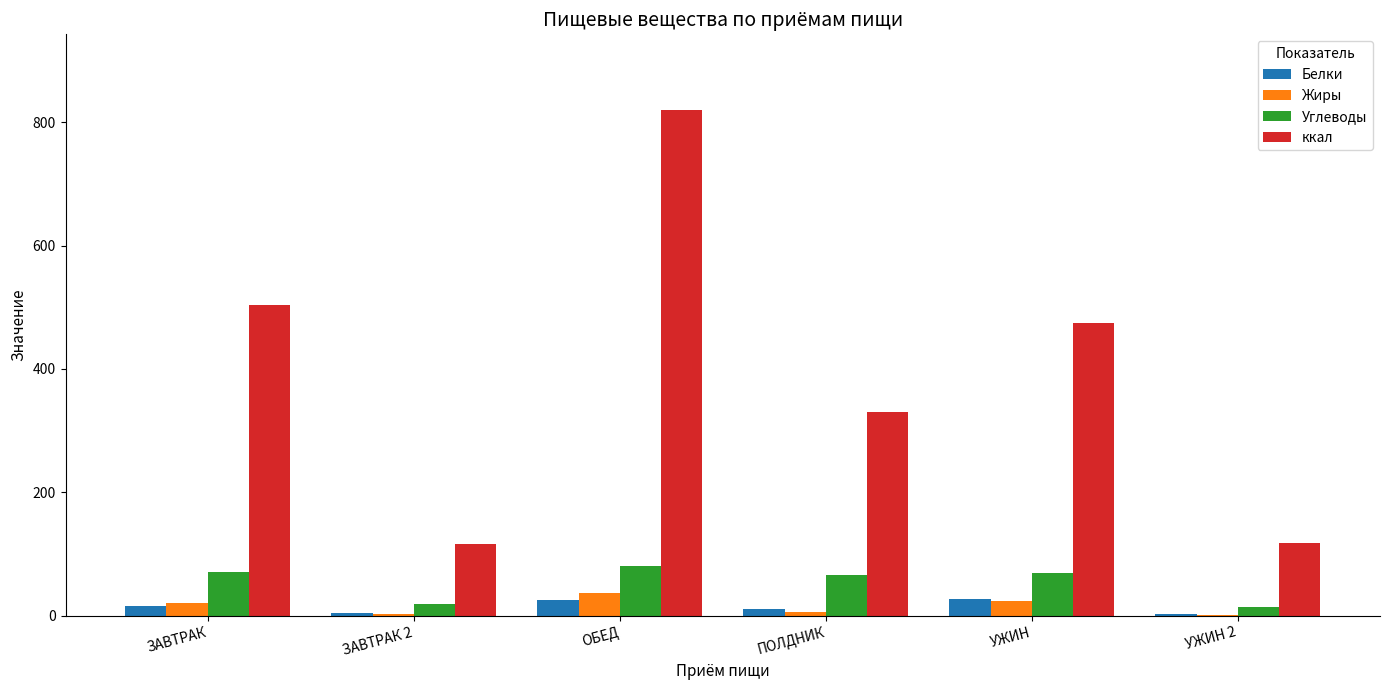

Which series has the largest total across all categories?

ккал